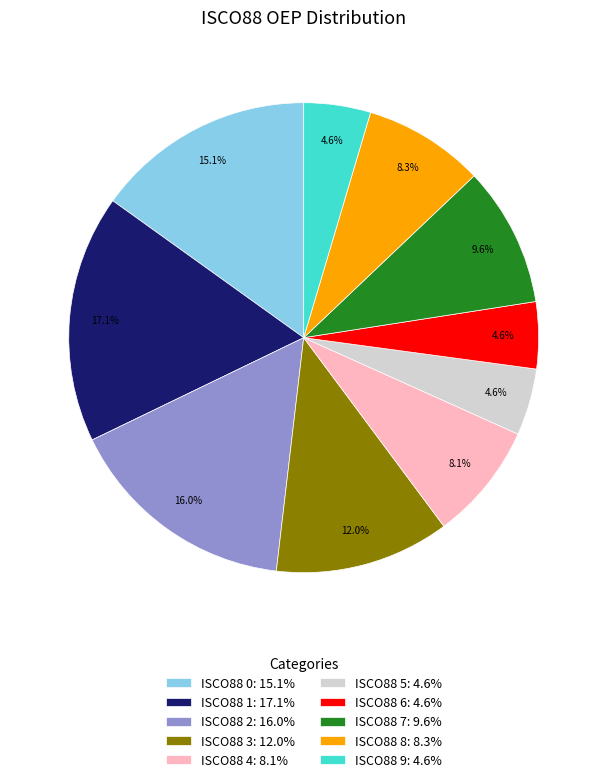

Is there any slice that represents more than half of the pie?

No